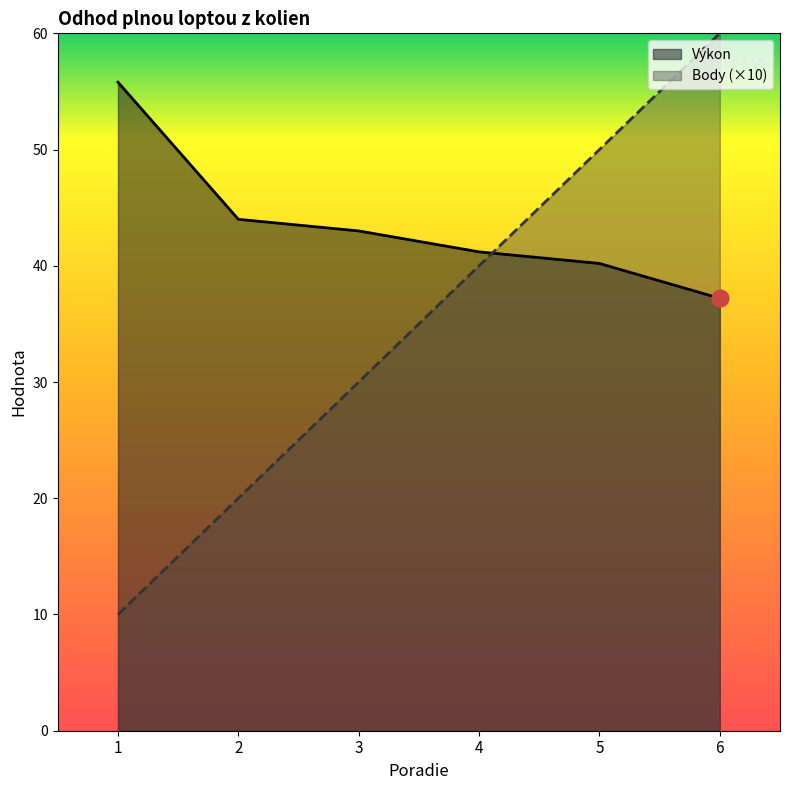

What is the difference between the second highest and second lowest values in the Výkon series?

3.8